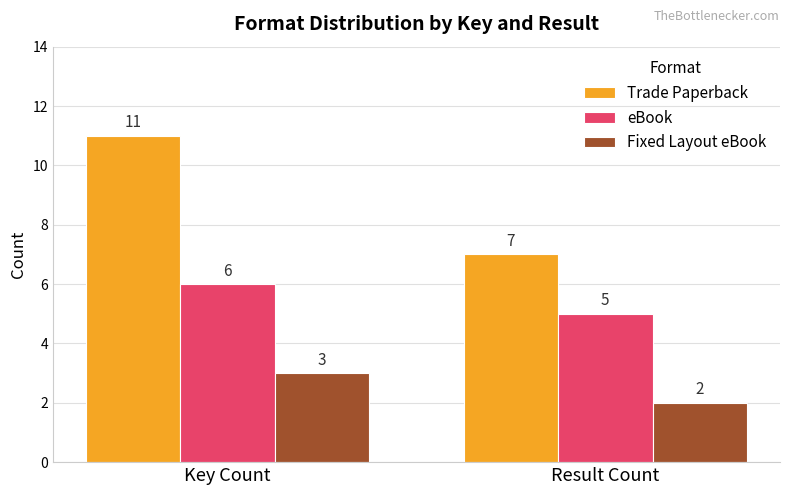

Which series changed the most between Key Count and Result Count?

Trade Paperback